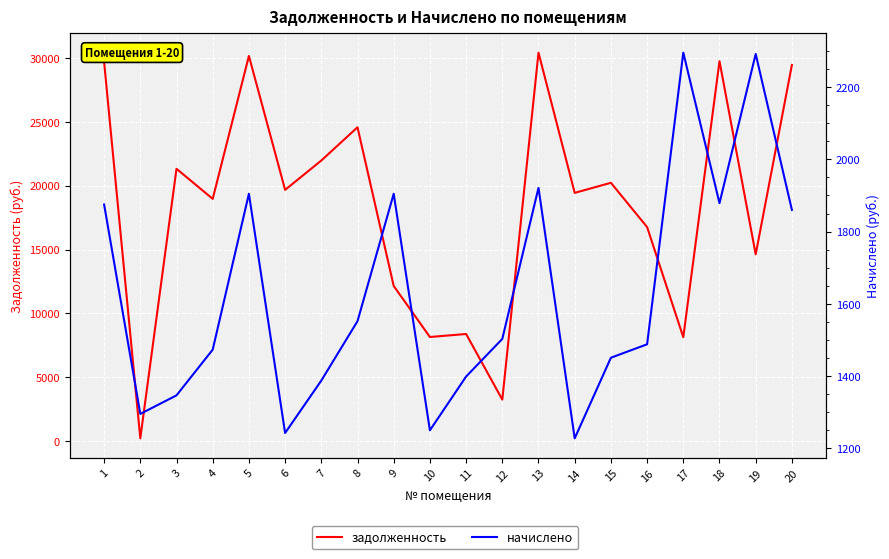

The начислено series shows 1860.0 at 20. True or false?

True